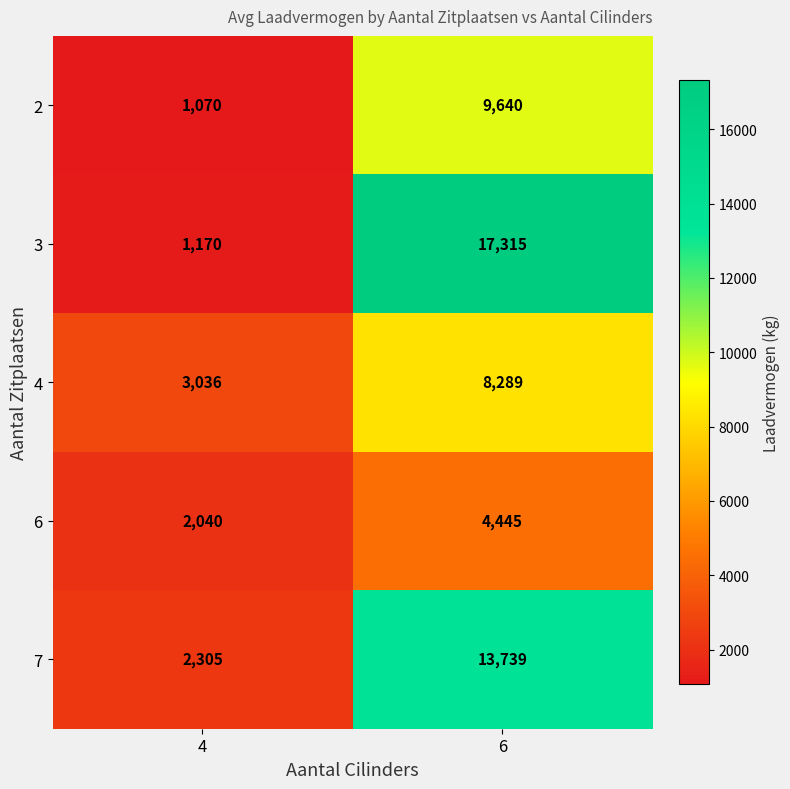

At which category is the sum across all series the highest?

6